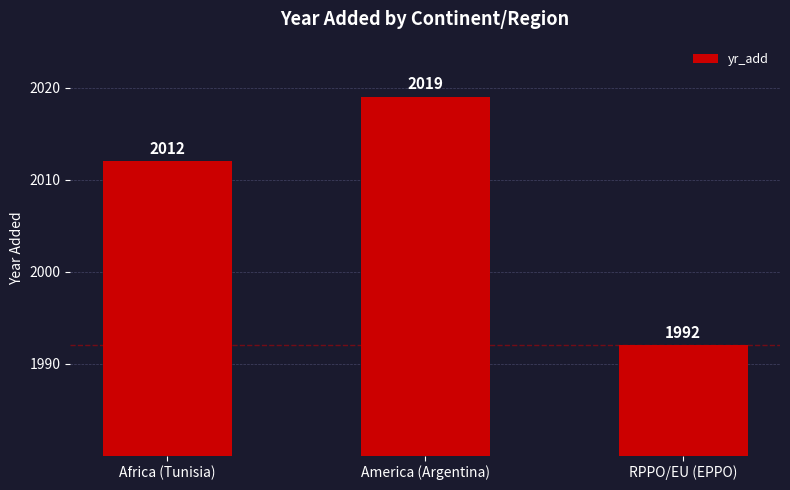

Count the number of categories in the chart.

3